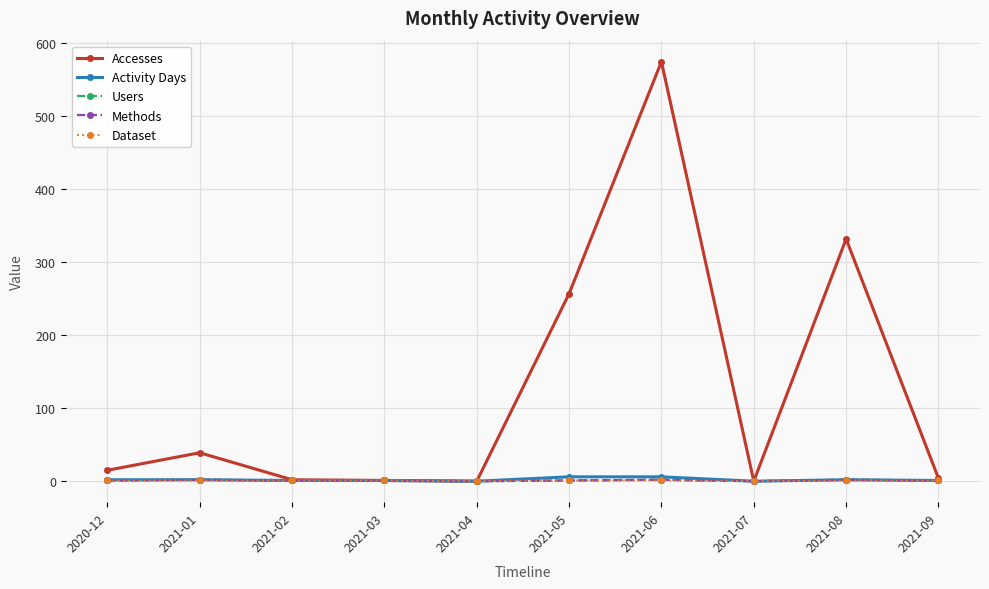

What is the sum of all Users values?

11